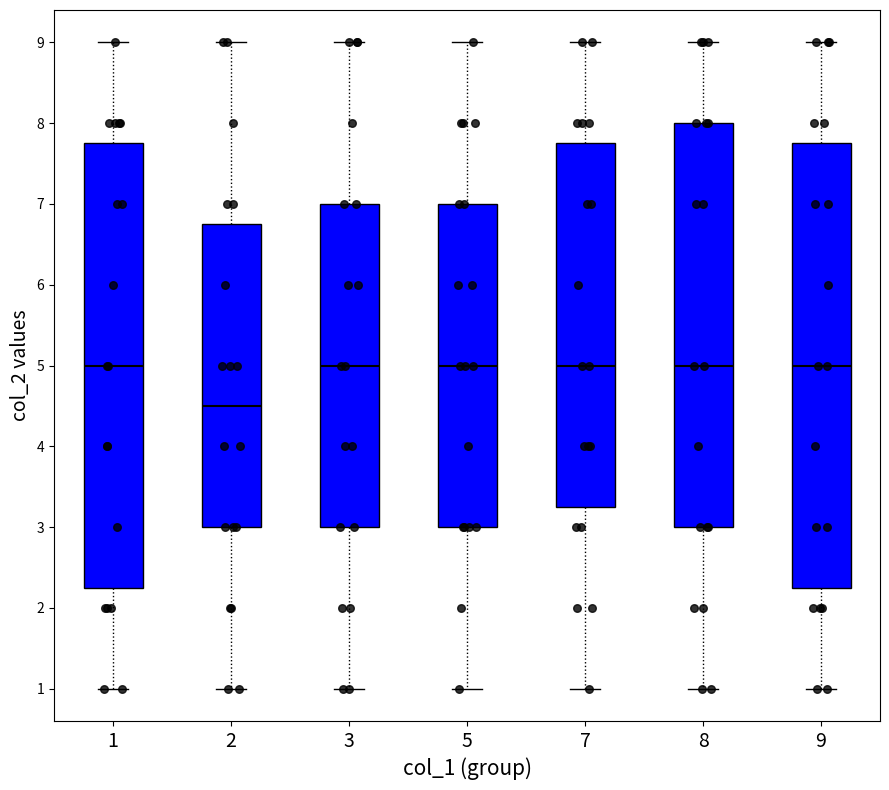

Which box's median line is the lowest?

2